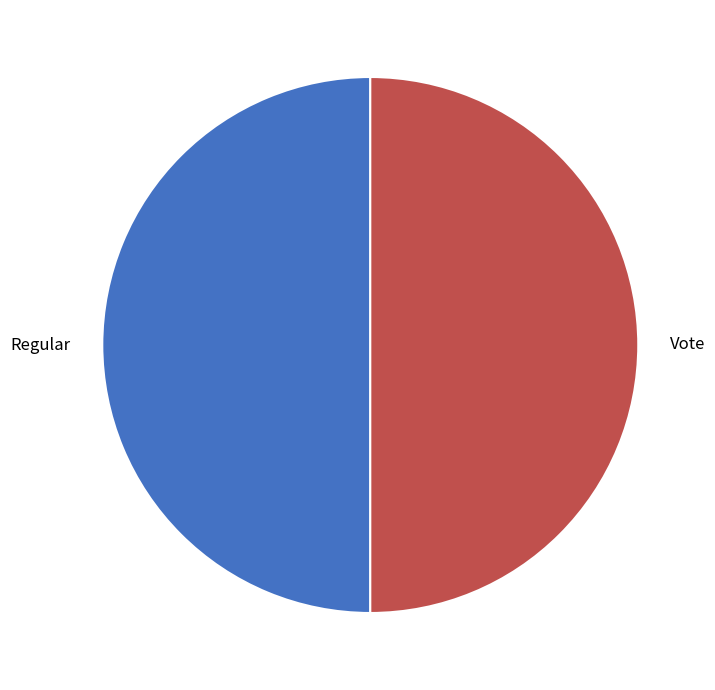

Is the sum of Vote and Regular greater than half?

Yes